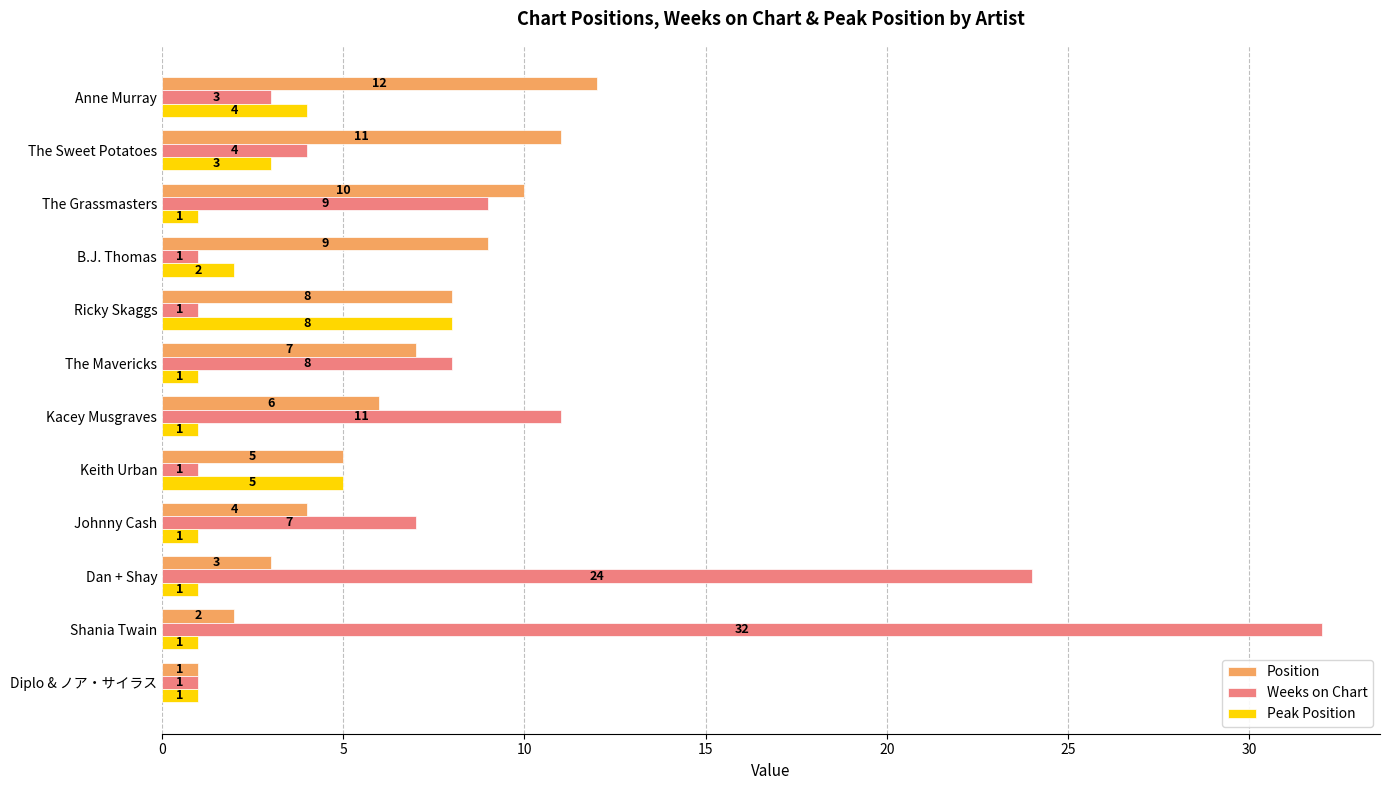

Where is Peak Position nearest to the value 4?

Anne Murray